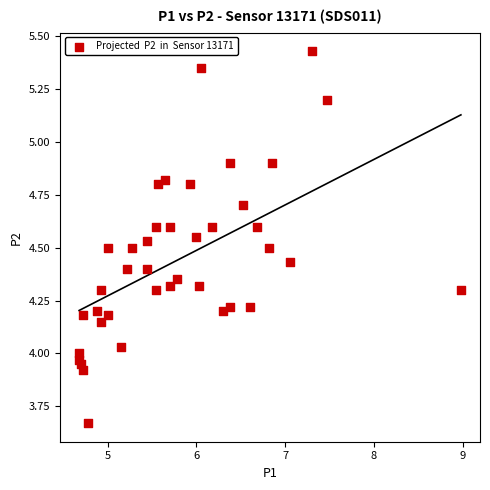

What is the range of Y values (max minus min)?

1.8